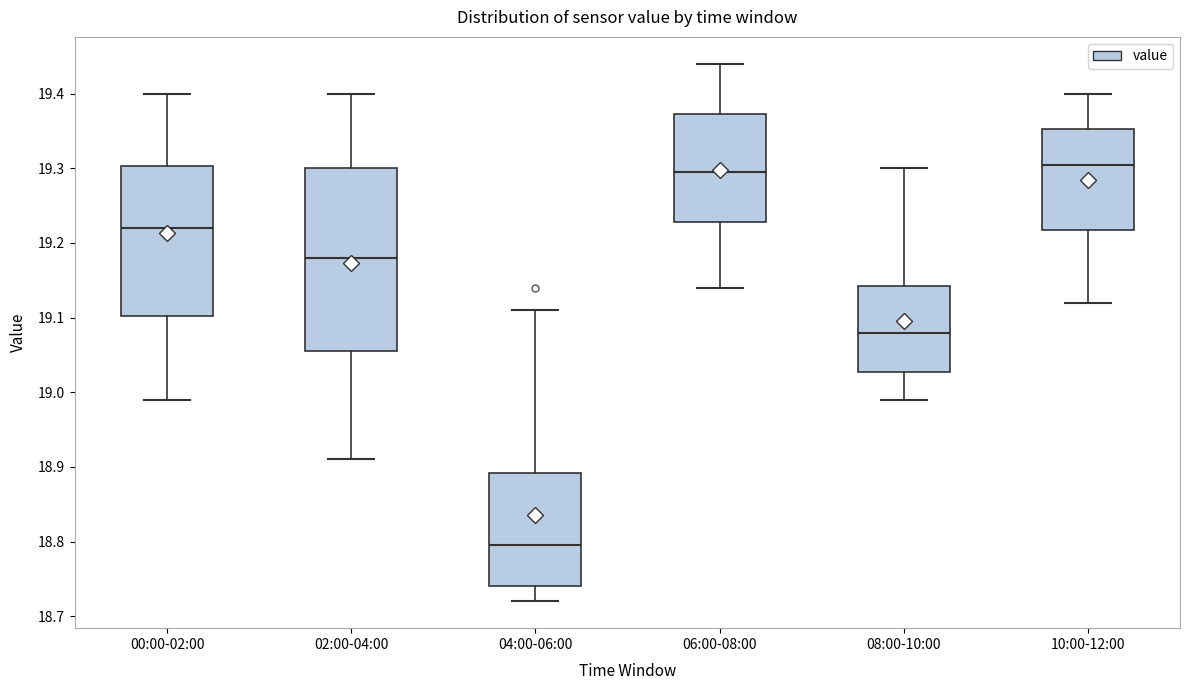

Reading left to right, transcribe this box plot: for each box, give where its median line is, the range the box spans, and where its two whiskers end, as read against the y-axis. The values are not printed on the chart, so give them approximately, as read against the axis.

00:00-02:00: median 19.22, box 19.10 to 19.30, whiskers 18.99 to 19.40
02:00-04:00: median 19.18, box 19.06 to 19.30, whiskers 18.91 to 19.40
04:00-06:00: median 18.80, box 18.74 to 18.89, whiskers 18.72 to 19.11
06:00-08:00: median 19.30, box 19.23 to 19.37, whiskers 19.14 to 19.44
08:00-10:00: median 19.08, box 19.03 to 19.14, whiskers 18.99 to 19.30
10:00-12:00: median 19.31, box 19.22 to 19.35, whiskers 19.12 to 19.40